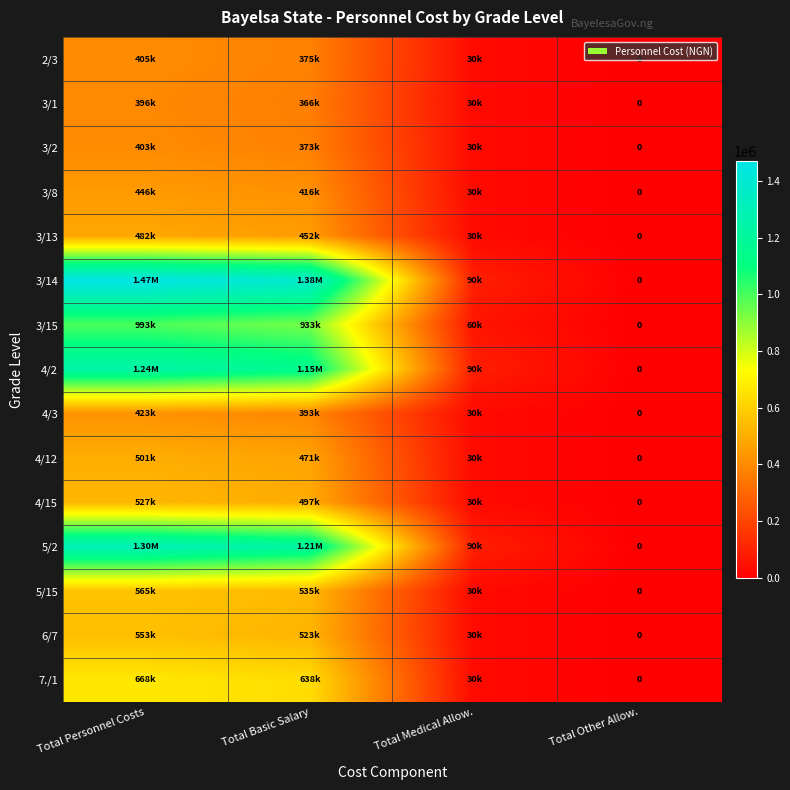

Rank the series at Total Medical Allow. from highest to lowest value.

3/14, 4/2, 5/2, 3/15, 2/3, 3/1, 3/2, 3/8, 3/13, 4/3, 4/12, 4/15, 5/15, 6/7, 7./1